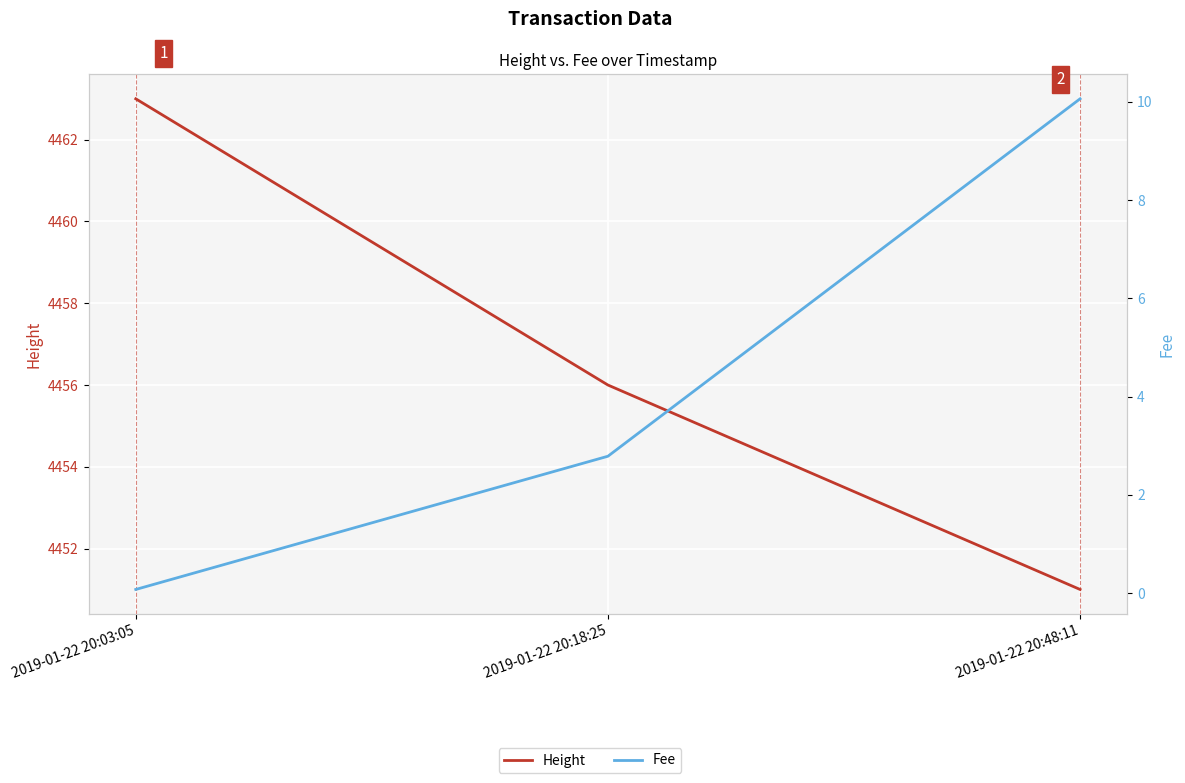

What is the value of the Height point at the 3rd from the left?

4451.0